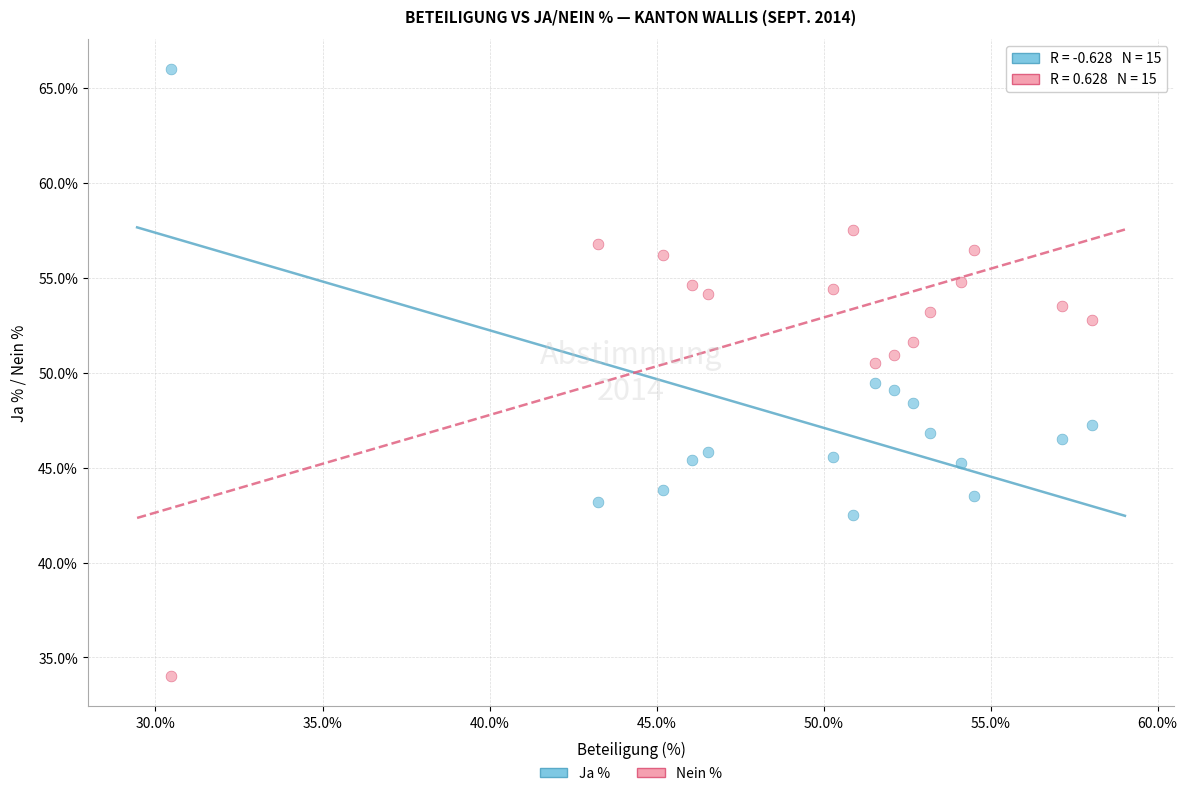

Which series reaches the maximum Y coordinate?

Ja %